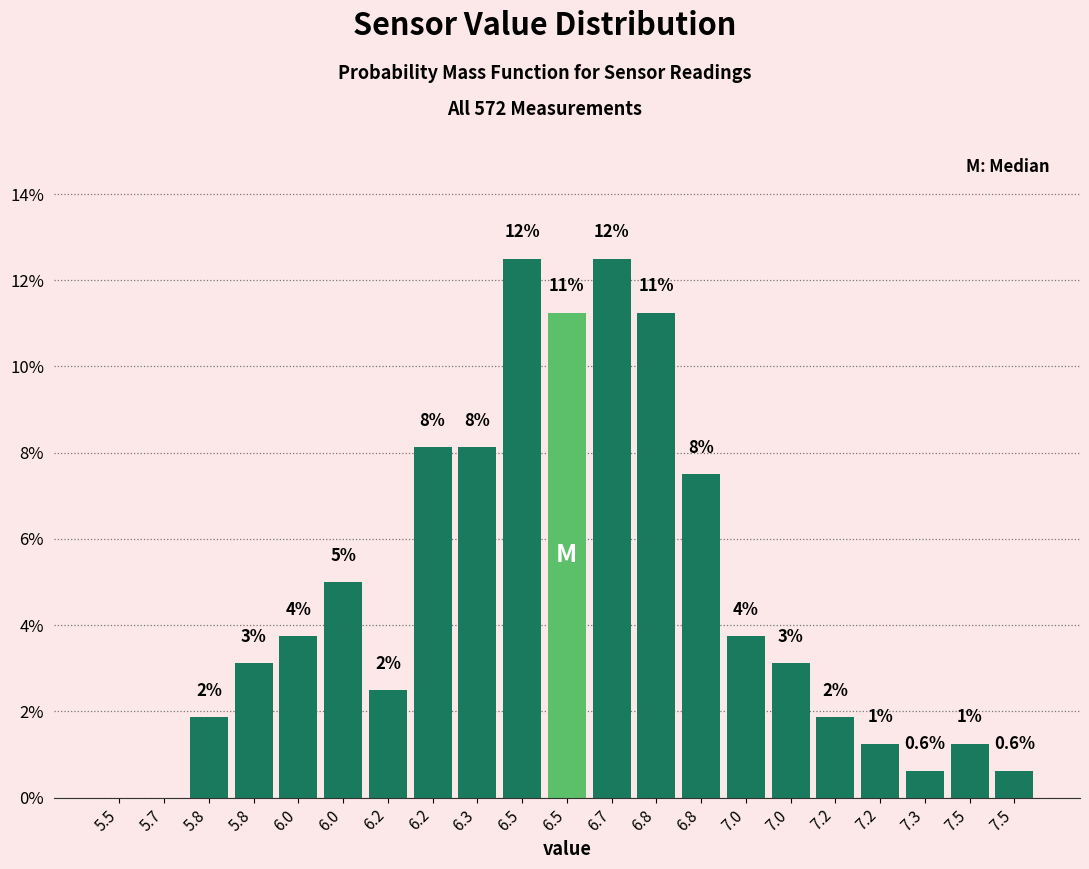

Are the bars horizontal?

No